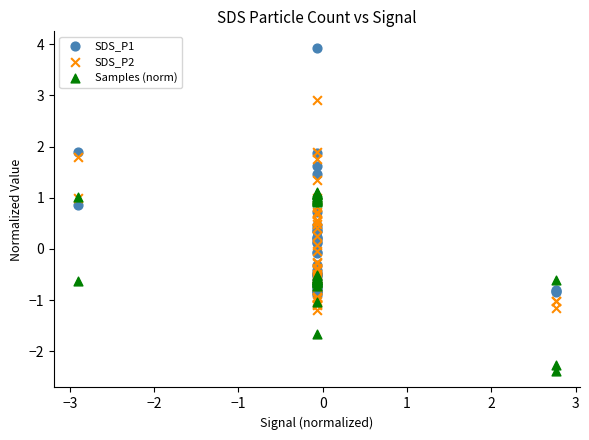

Which series has the widest spread of Y values?

SDS_P1